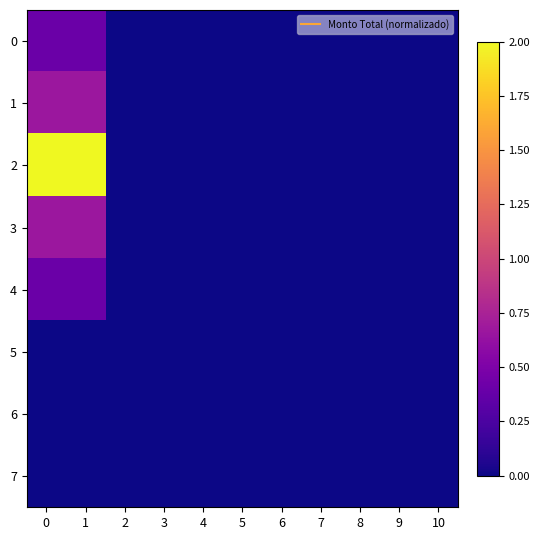

How many distinct data groups are displayed?

8